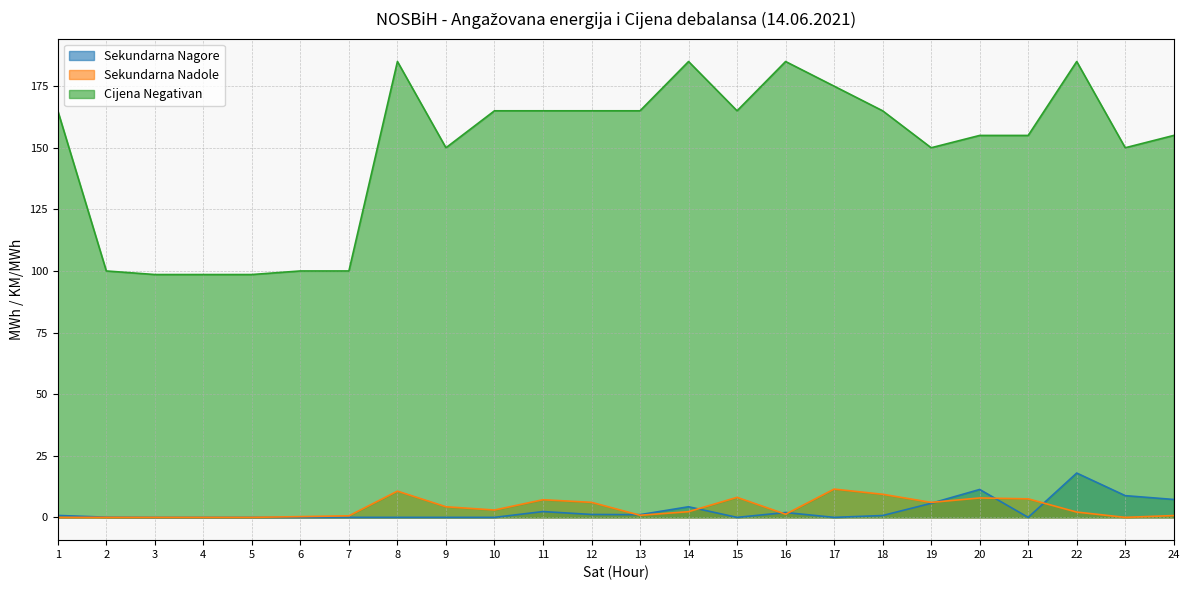

At which label does Cijena Negativan first exceed 165?

8